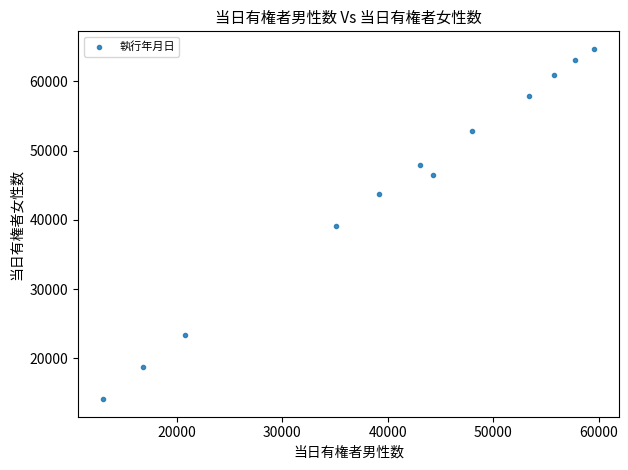

What is the average Y value?

44407